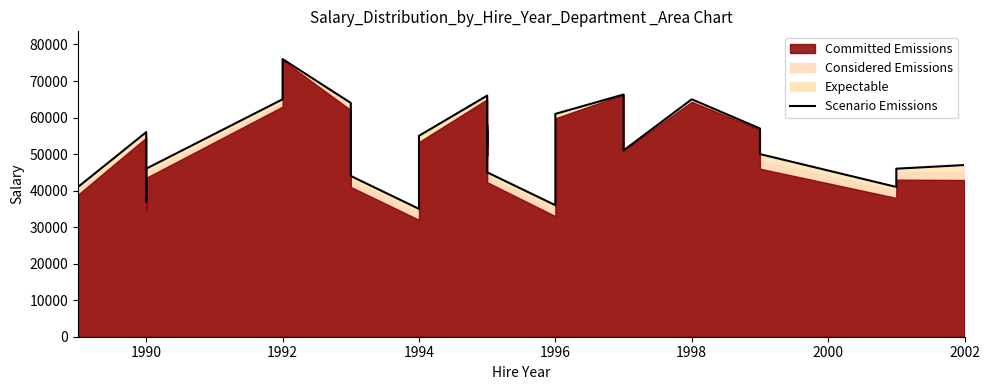

Does the chart have visible grid lines?

No